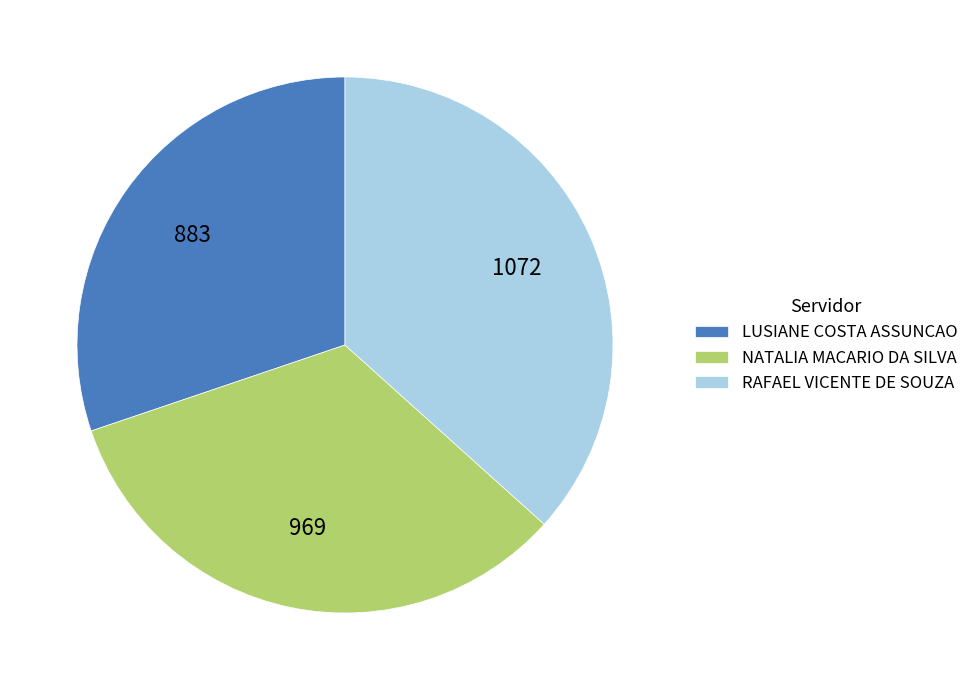

Is it true that LUSIANE COSTA ASSUNCAO is 43% of the pie?

False